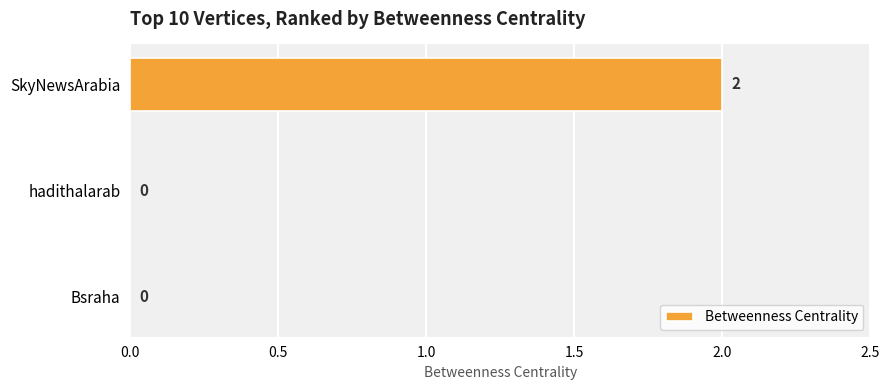

Are the bars horizontal?

Yes